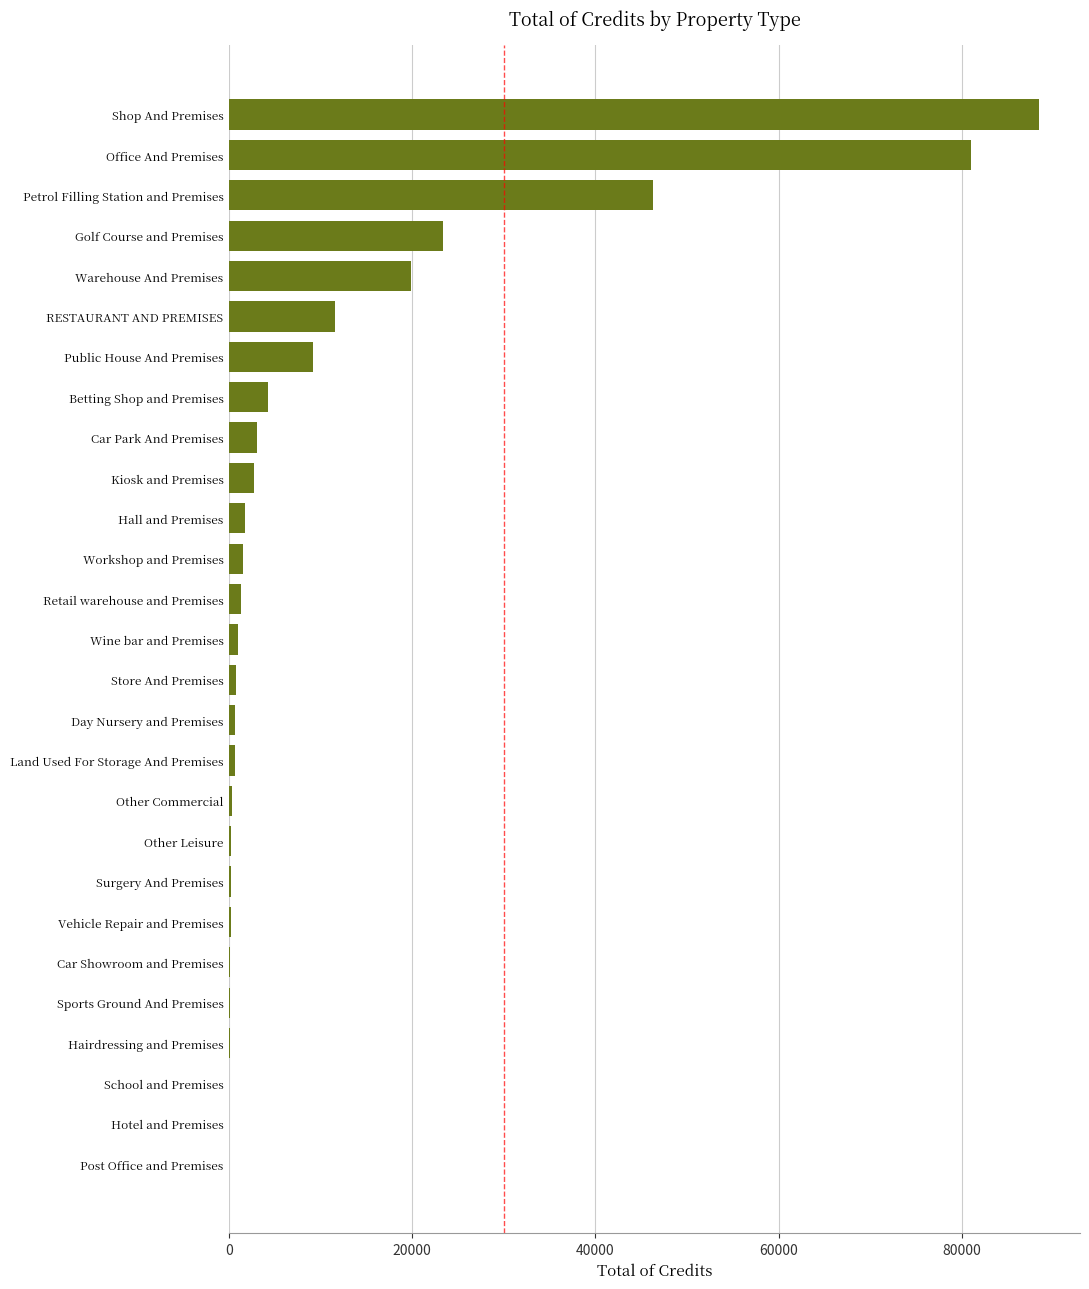

The chart shows a value of 19870.0 at Warehouse And Premises. True or false?

True